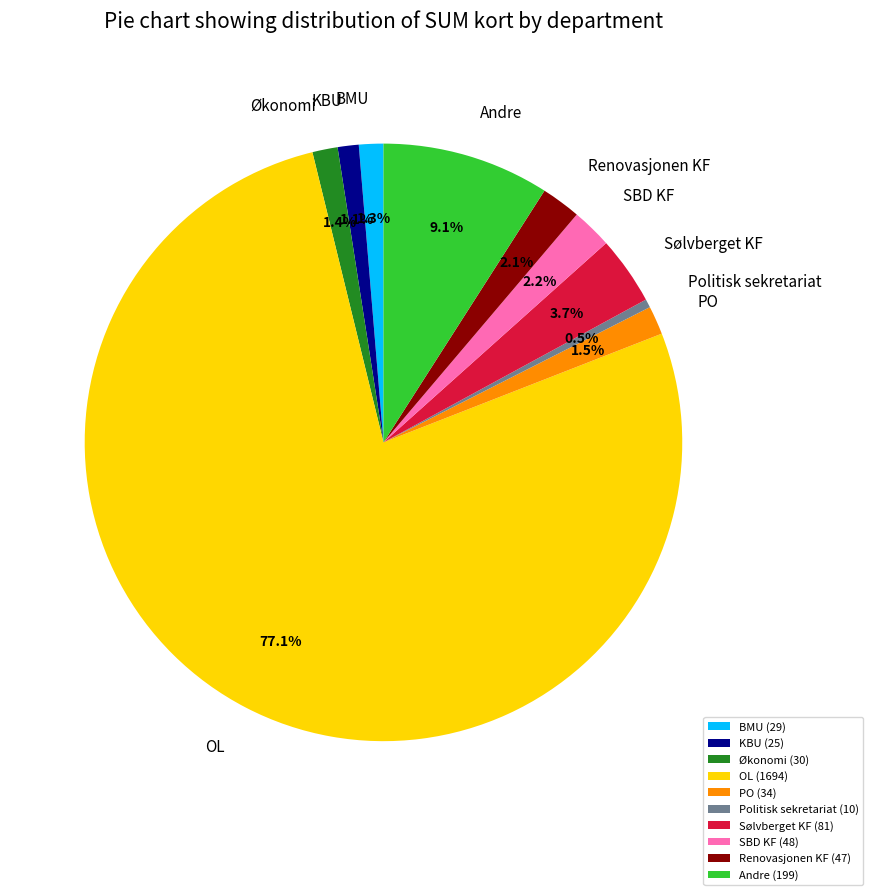

How many slices are in this pie chart?

10